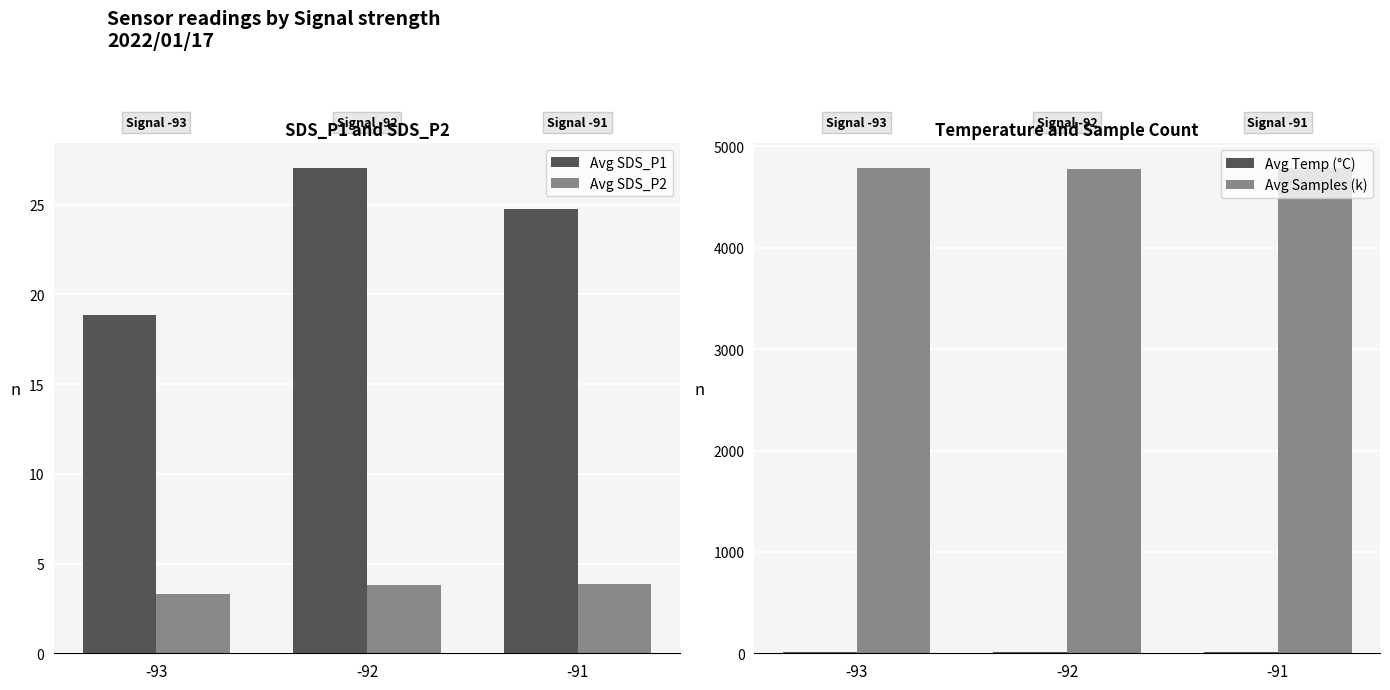

At which label does Avg Samples (k) first exceed 4789?

-93